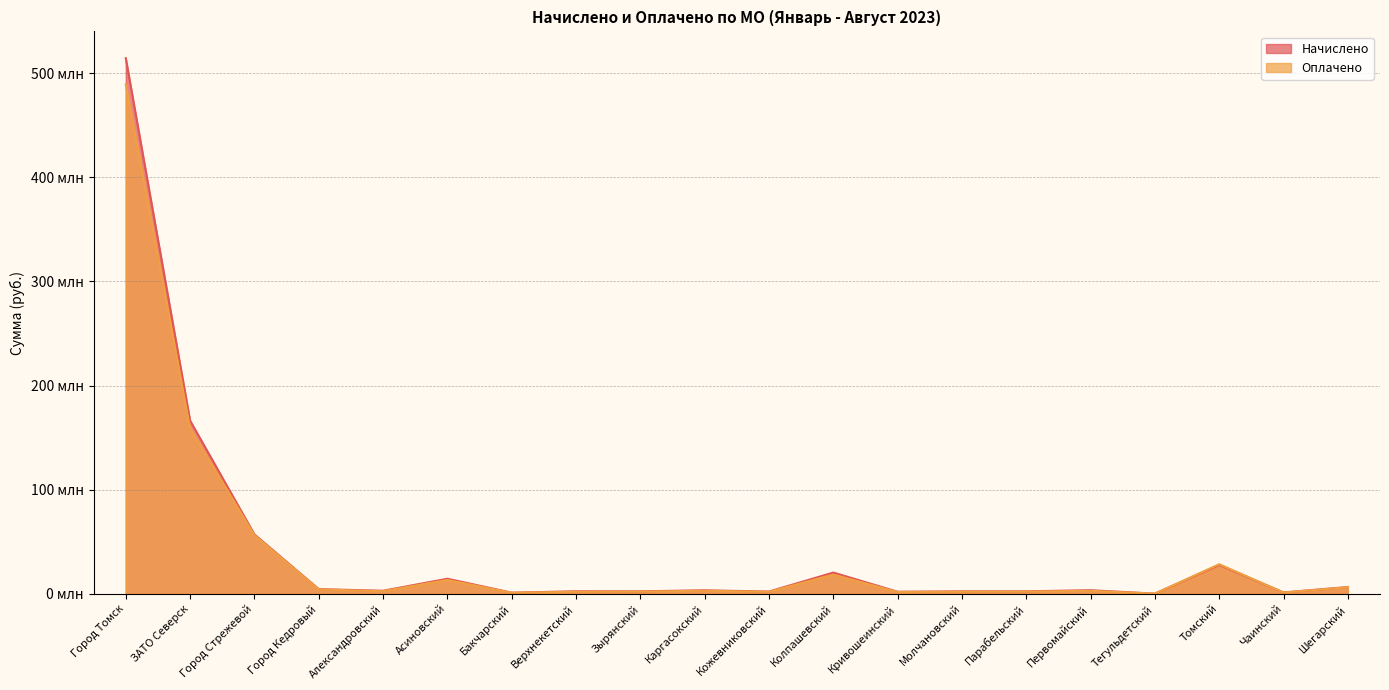

True or false: Оплачено has a value of 0.9 at Город Кедровый.

False